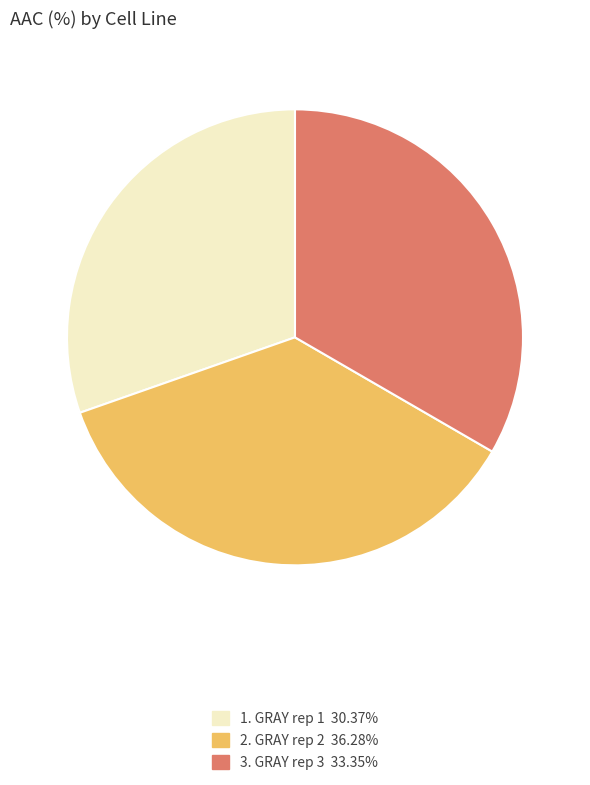

Is there a majority slice in this chart?

No